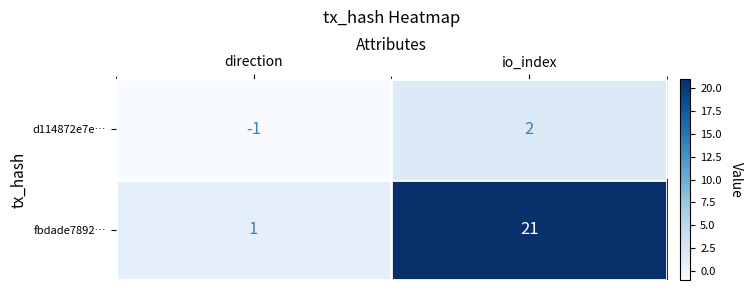

What is the maximum value for fbdade7892…?

21